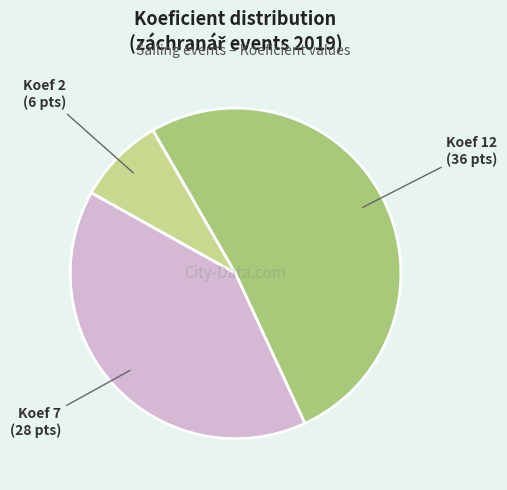

Does any single category account for the majority?

Yes